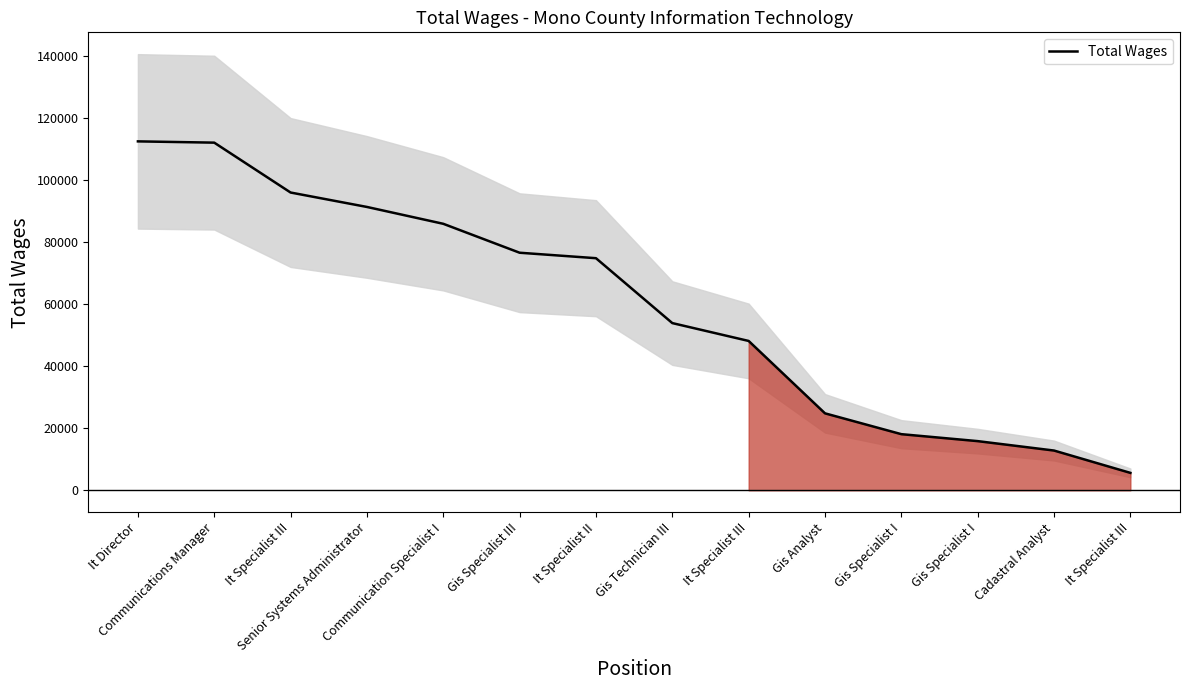

What is the change in value from It Specialist III to Communication Specialist I?

-10075